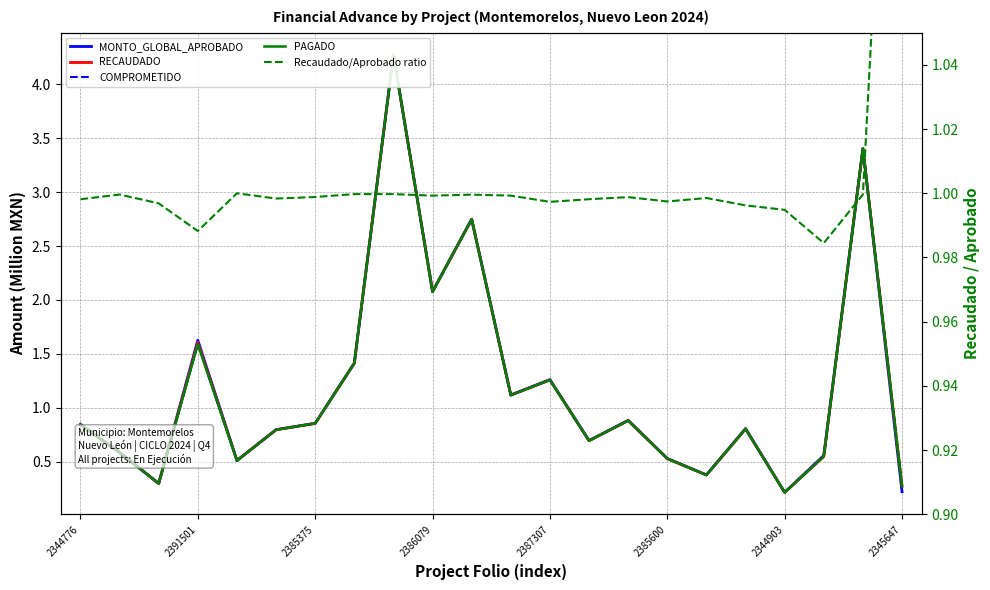

What is the sum of all COMPROMETIDO values?

26.1